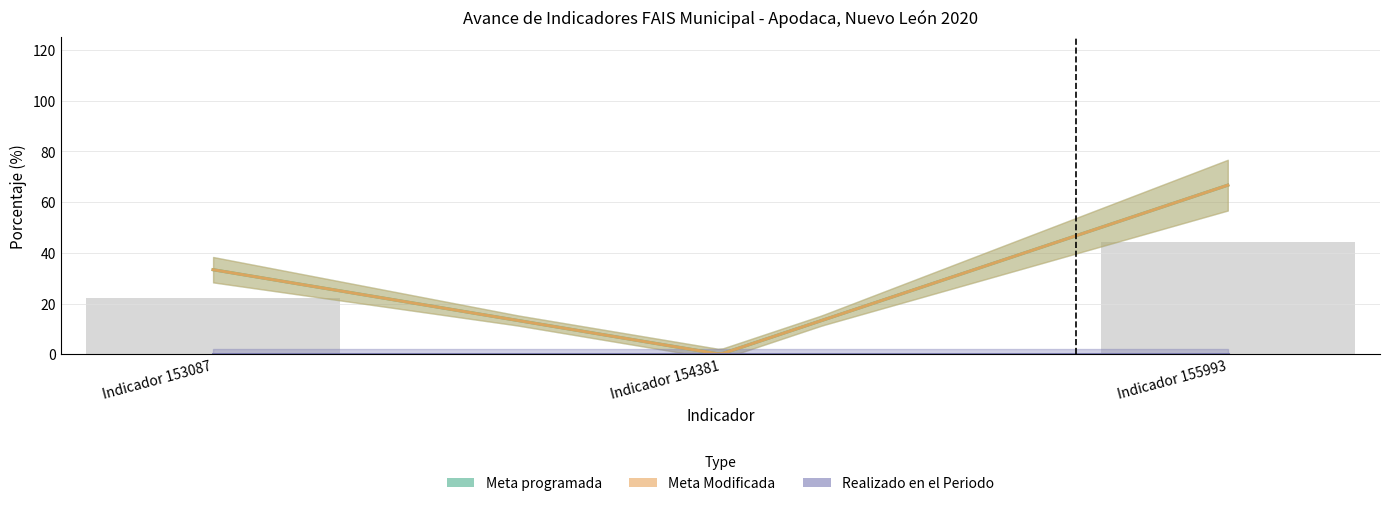

What is the difference between the second highest and minimum values in the Meta programada series?

33.3